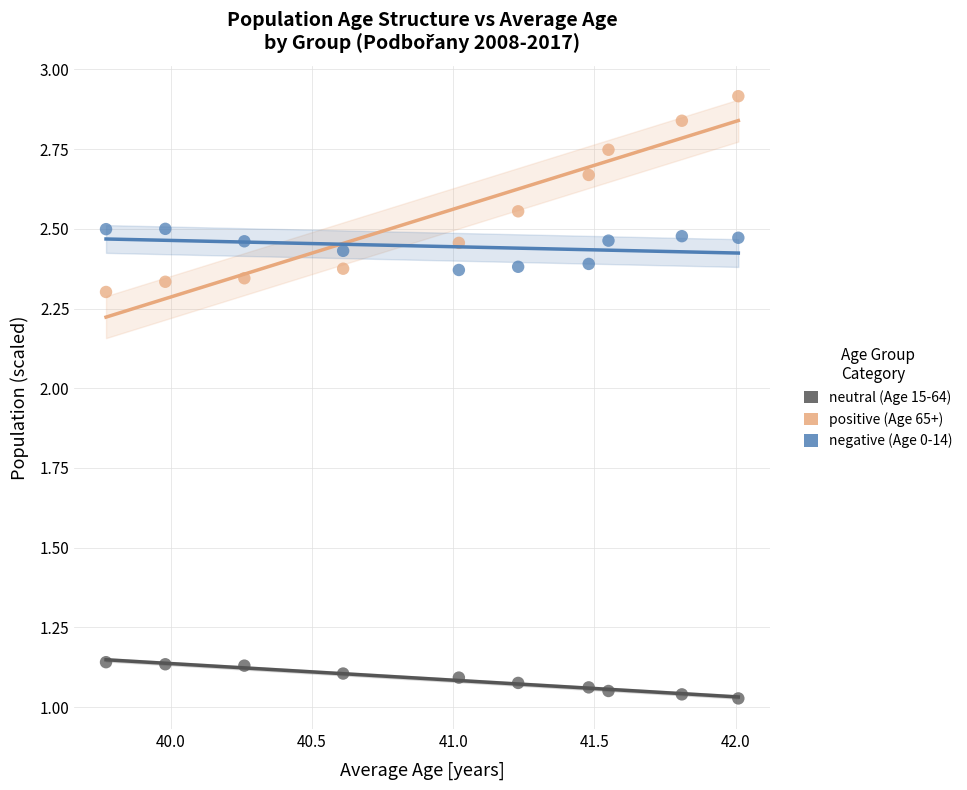

Across all data points, what is the range of X values (max minus min)?

2.2